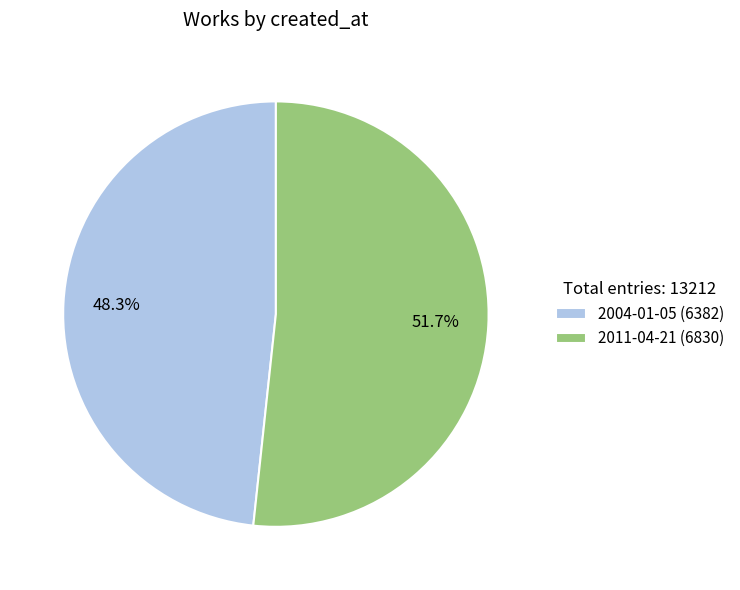

Is it true that 2011-04-21 is 52% of the pie?

True